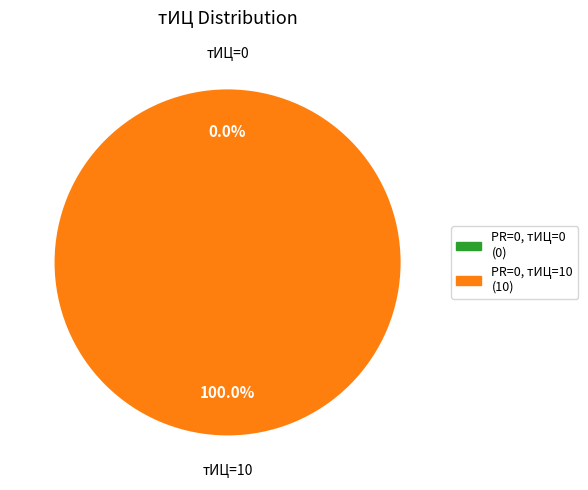

To the nearest percent, what is the average slice percentage?

50%